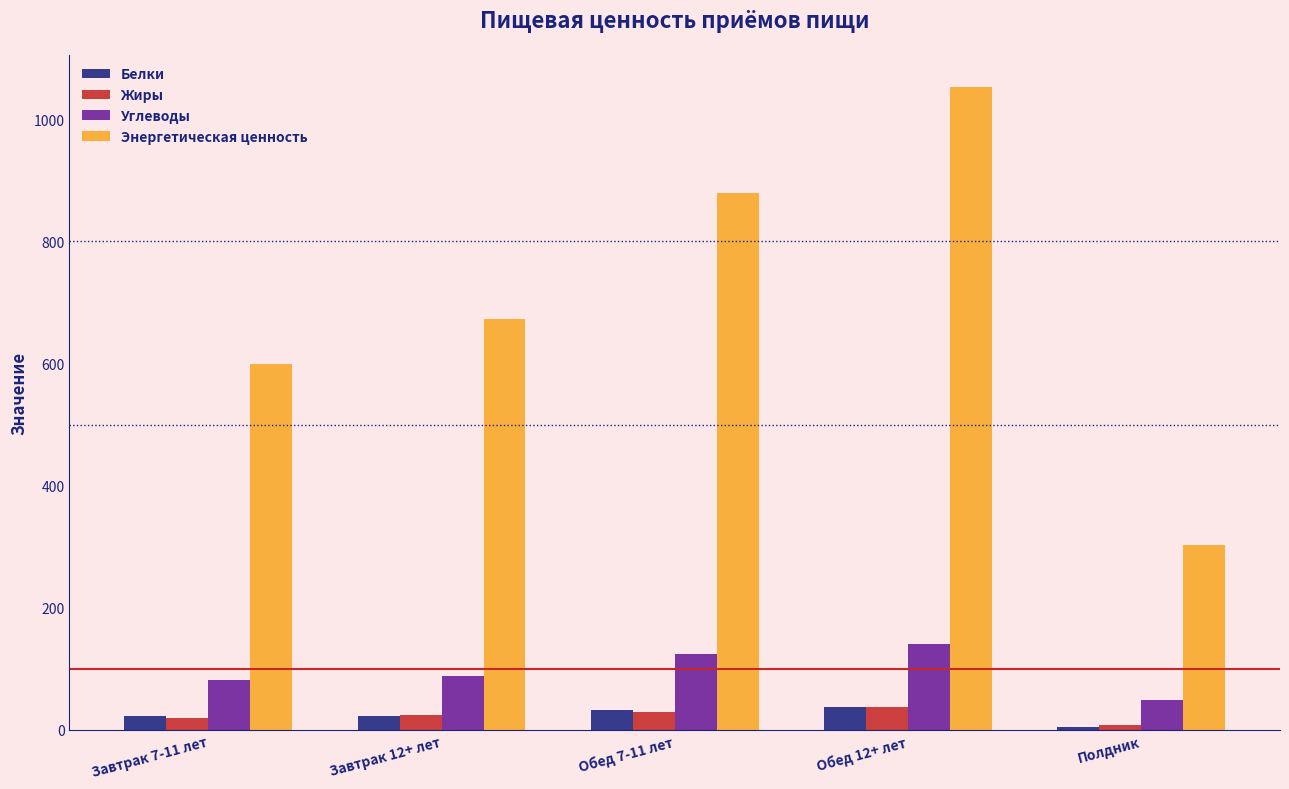

Rank the categories by Энергетическая ценность value from highest to lowest.

Обед 12+ лет, Обед 7-11 лет, Завтрак 12+ лет, Завтрак 7-11 лет, Полдник